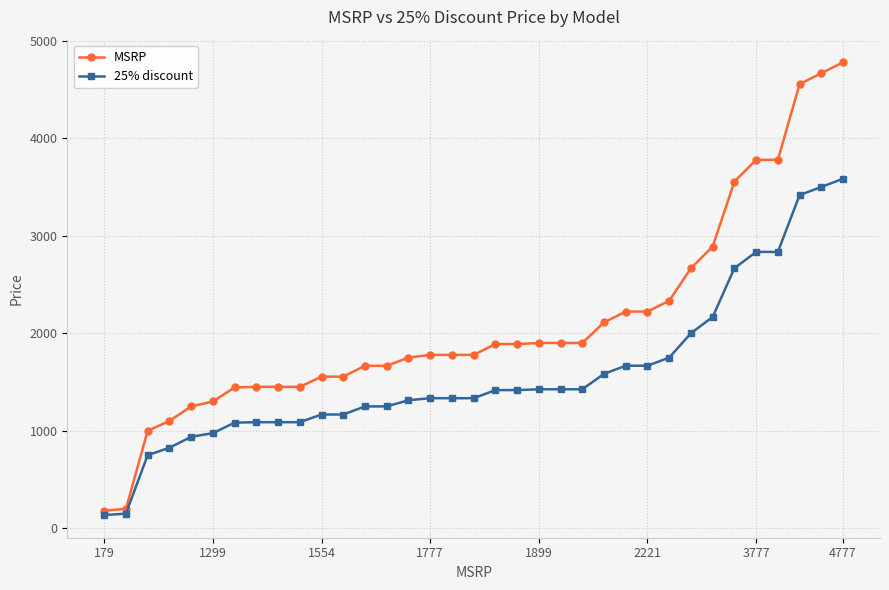

What is the lowest value of the MSRP series?

179.0